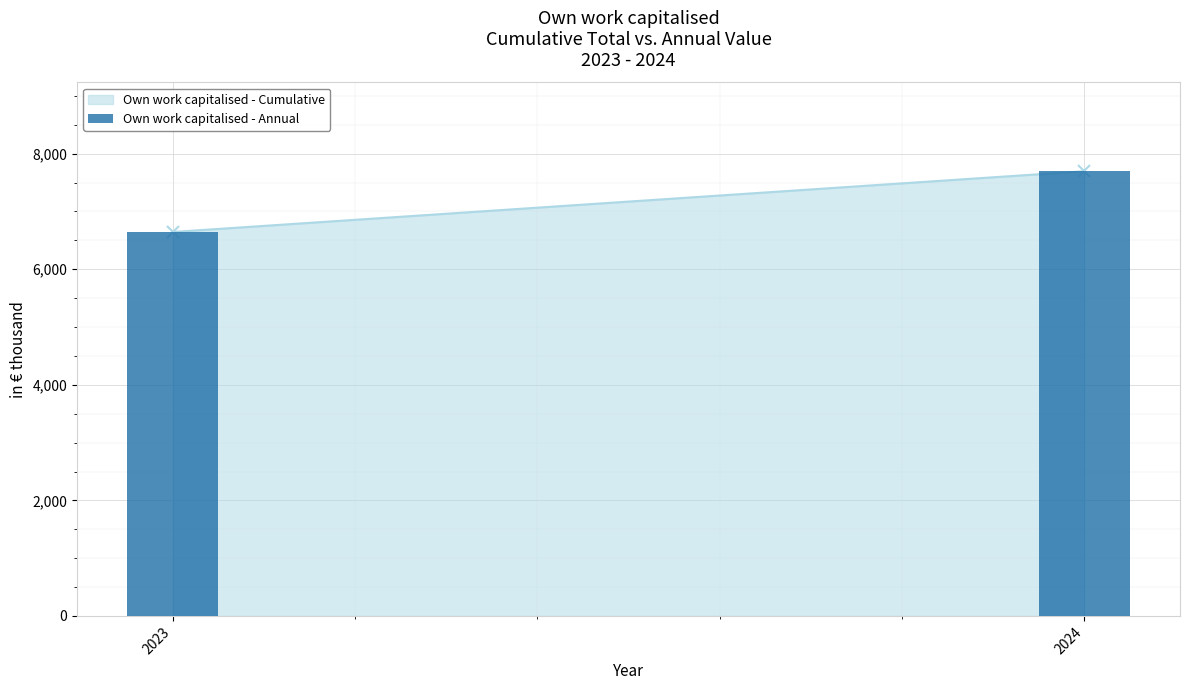

Read the value at 2023, to the nearest 100.

6600